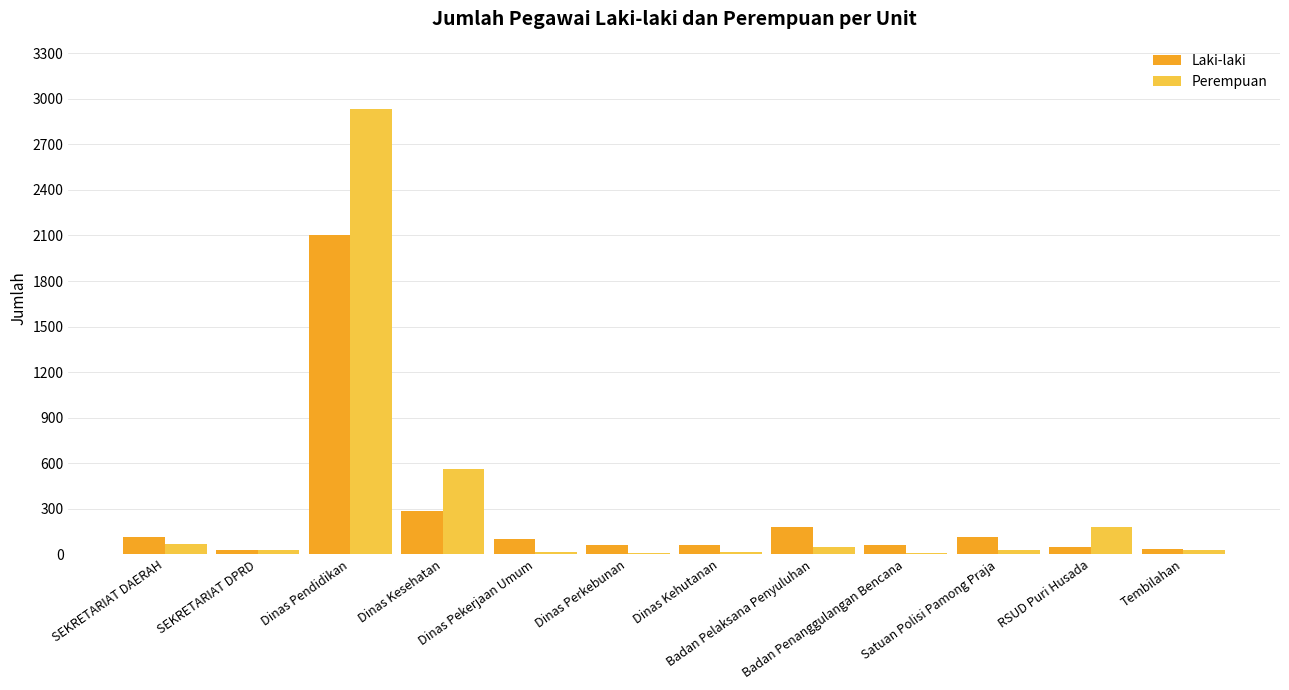

Are the bars grouped side by side (vs. stacked)?

Yes